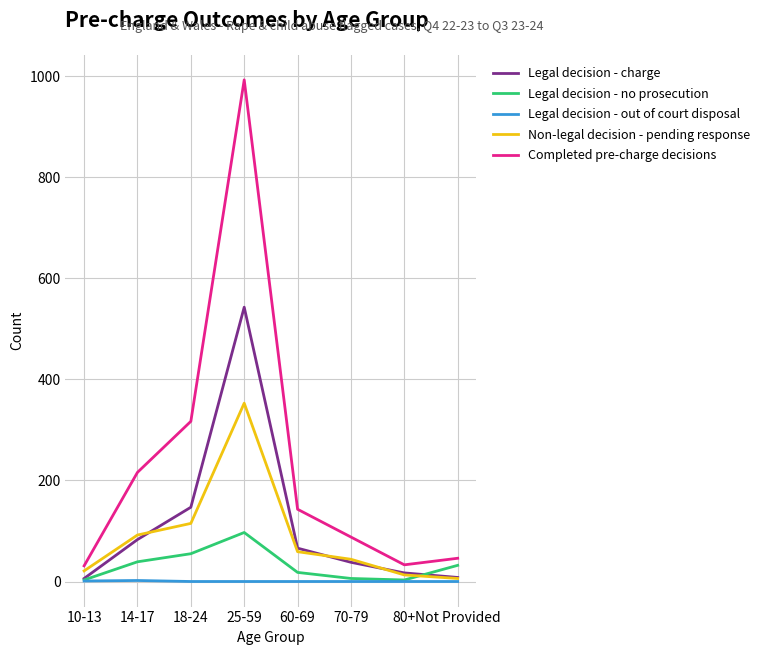

Where is Completed pre-charge decisions nearest to the value 512?

18-24